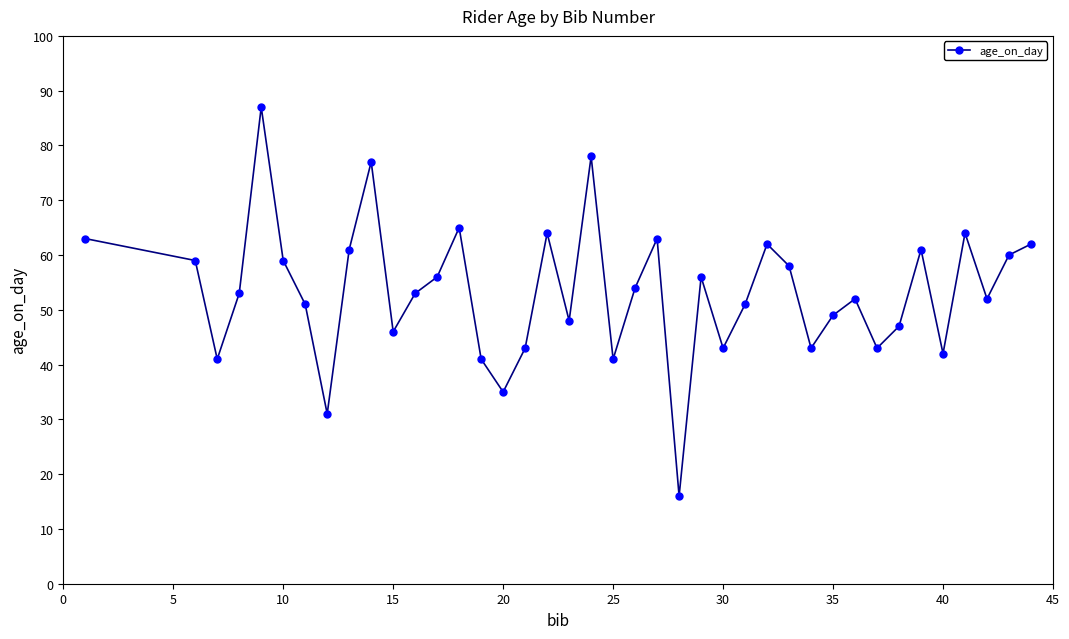

What is the maximum value shown in the chart?

87